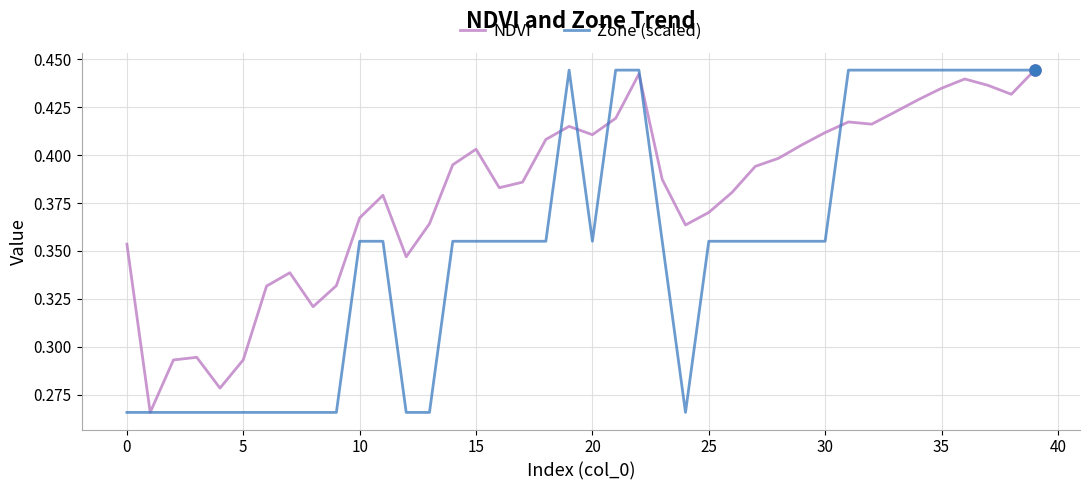

Rank the series by their average value, from lowest to highest.

Zone (scaled), NDVI